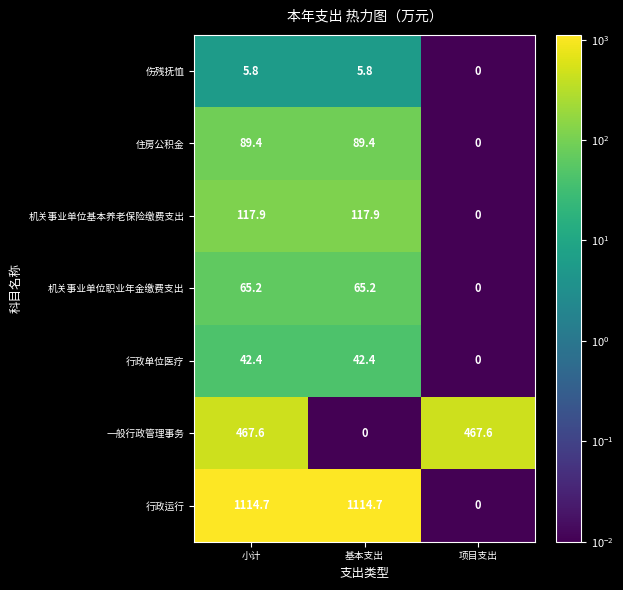

What is the spread (max minus min) of values at 项目支出?

467.6